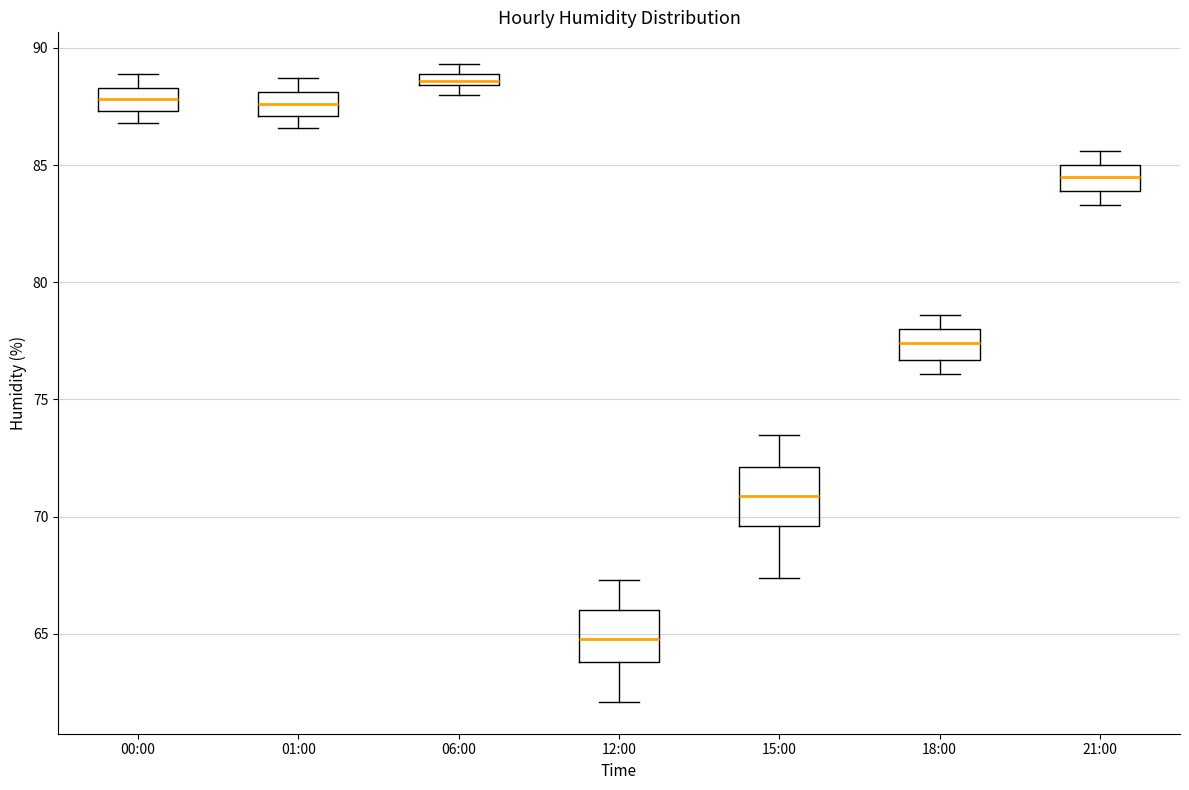

Where does the median line of the box for 00:00 sit on the y-axis? The values are not printed on the chart, so give them approximately, as read against the axis.

88.0